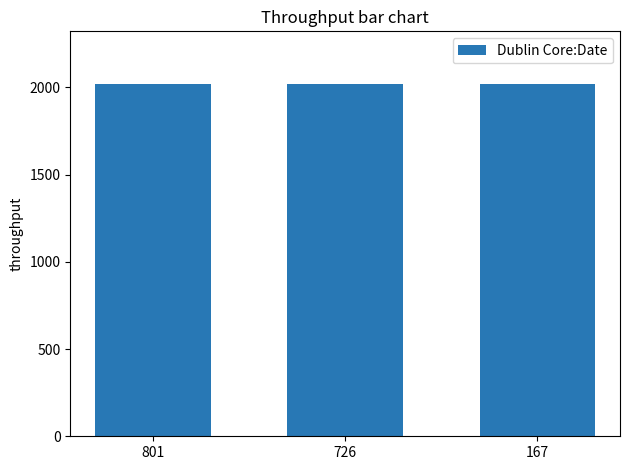

What is the value of the 3rd bar from the left?

2017